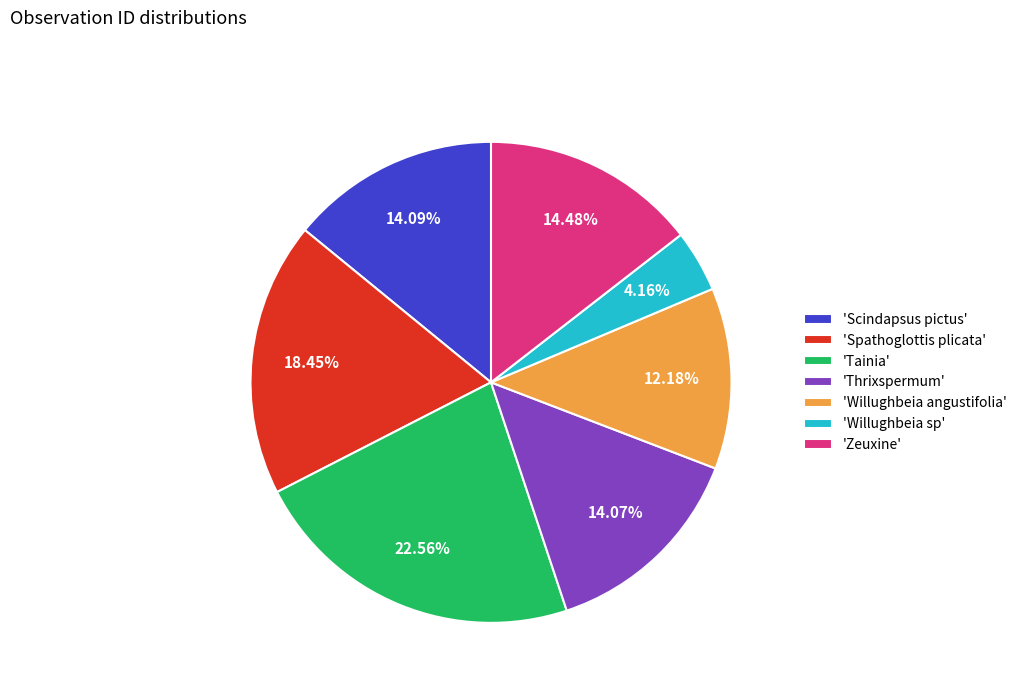

Do 'Tainia' and 'Willughbeia sp' together represent more than half of the pie?

No